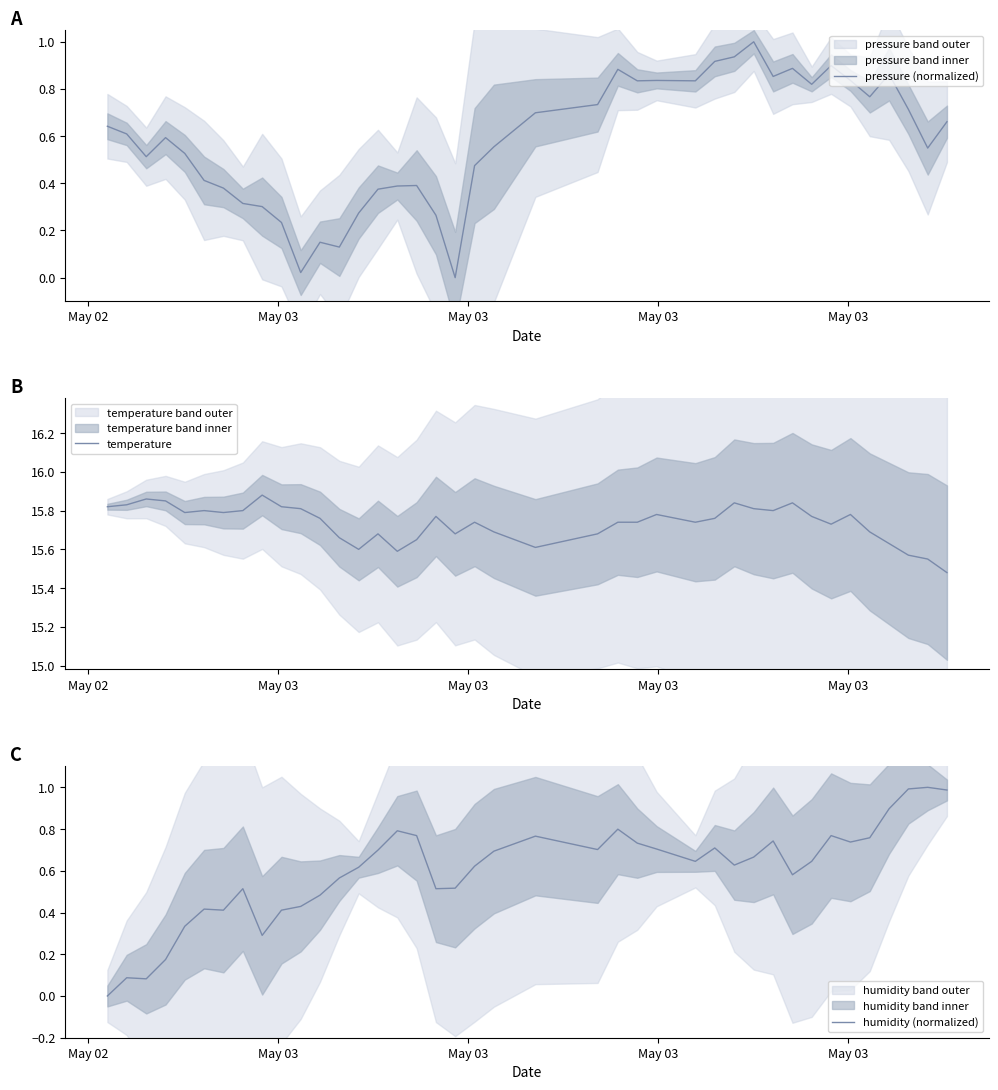

How many values in humidity (normalized) are above zero?

39